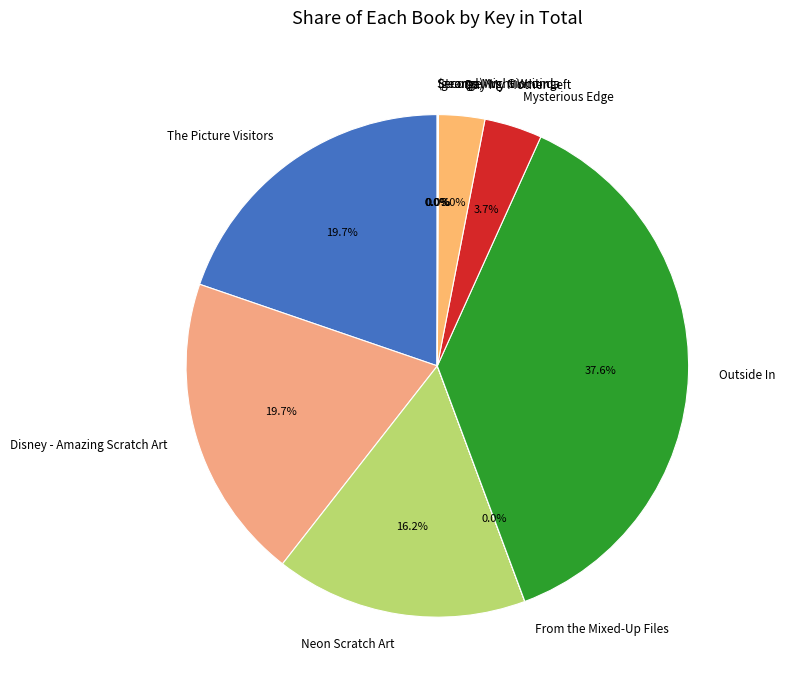

Is it true that Outside In is 52% of the pie?

False